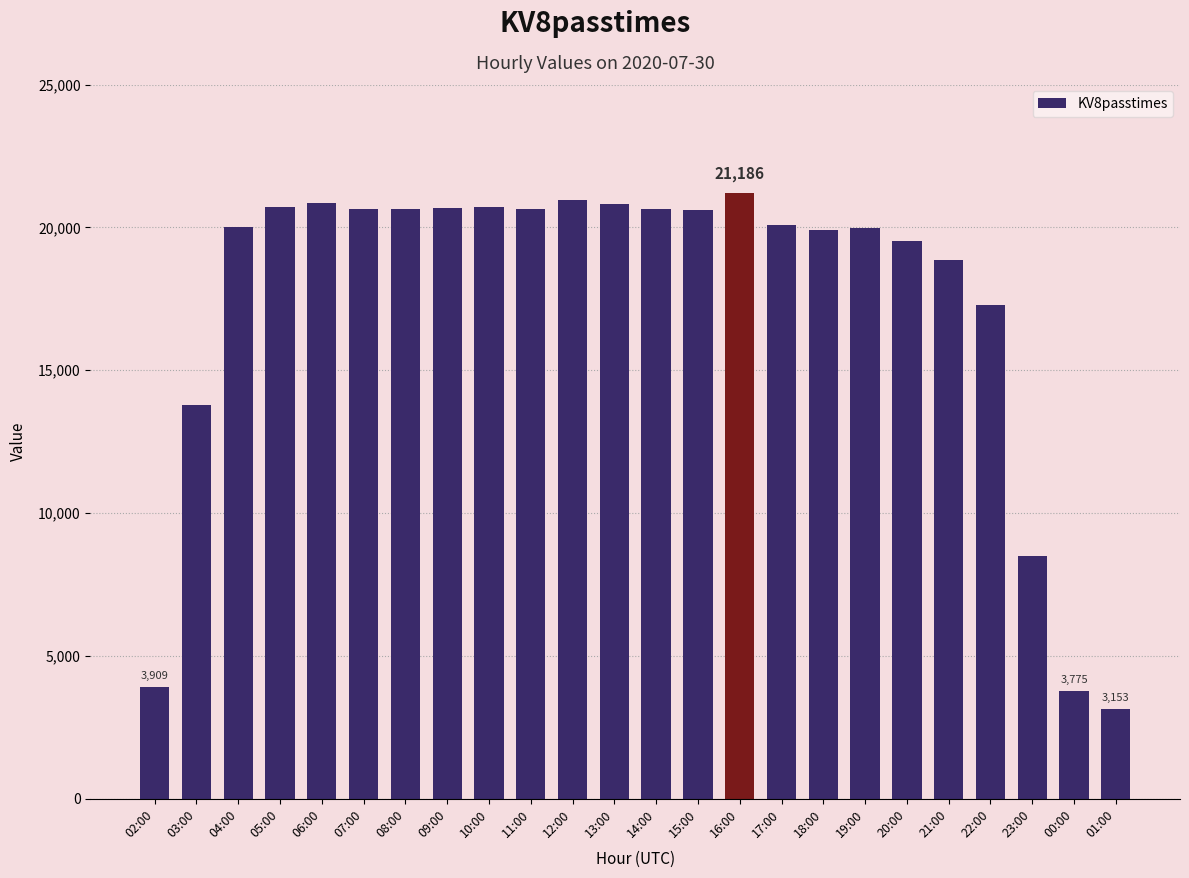

What is the average value?

17413